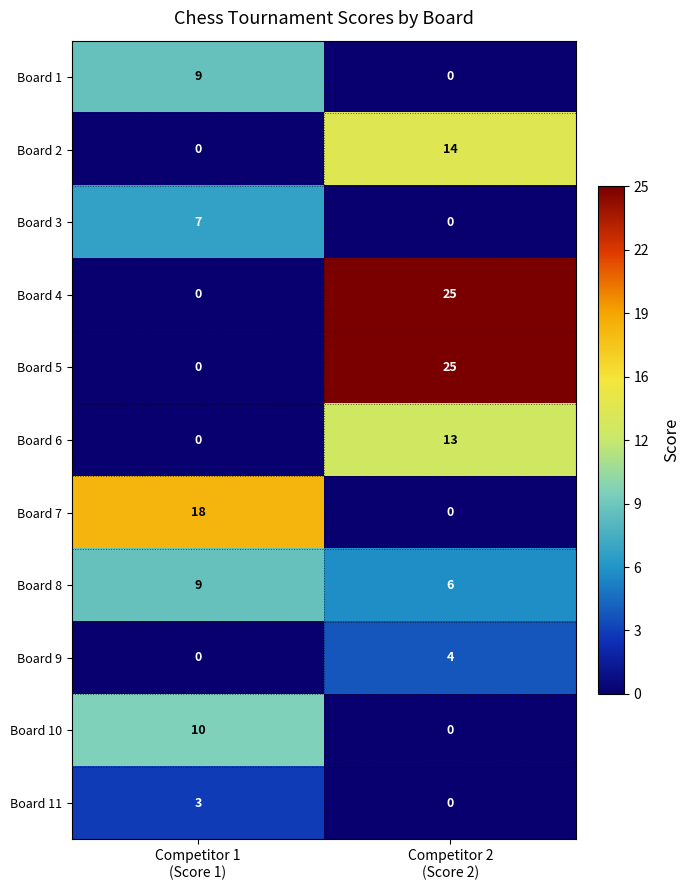

What is the spread (max minus min) of values at Competitor 2
(Score 2)?

25